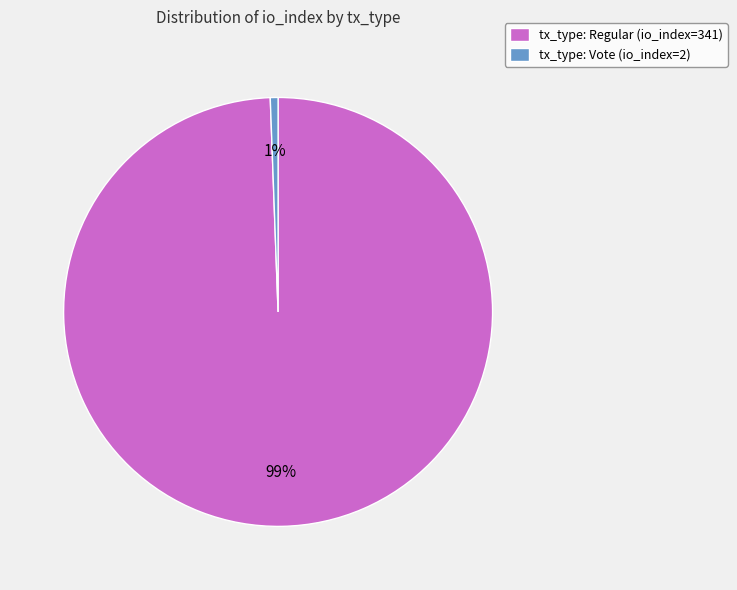

Combined, do tx_type: Vote (io_index=2) and tx_type: Regular (io_index=341) account for over 50%?

Yes